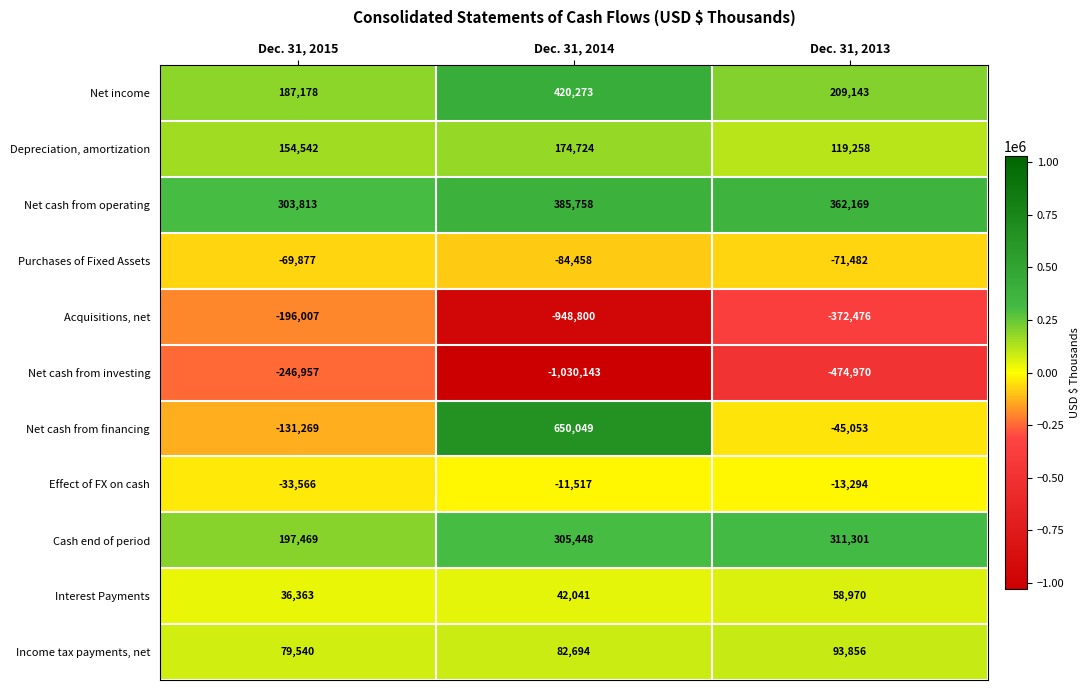

At which category does the chart reach its peak across all series?

Dec. 31, 2014